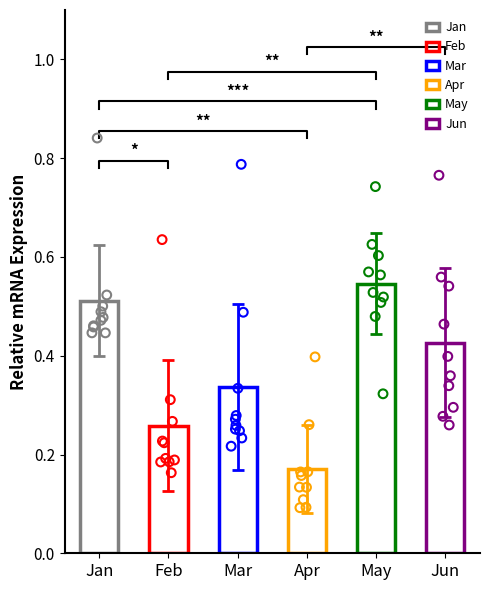

What are all the series names shown in the legend?

Jan, Feb, Mar, Apr, May, Jun